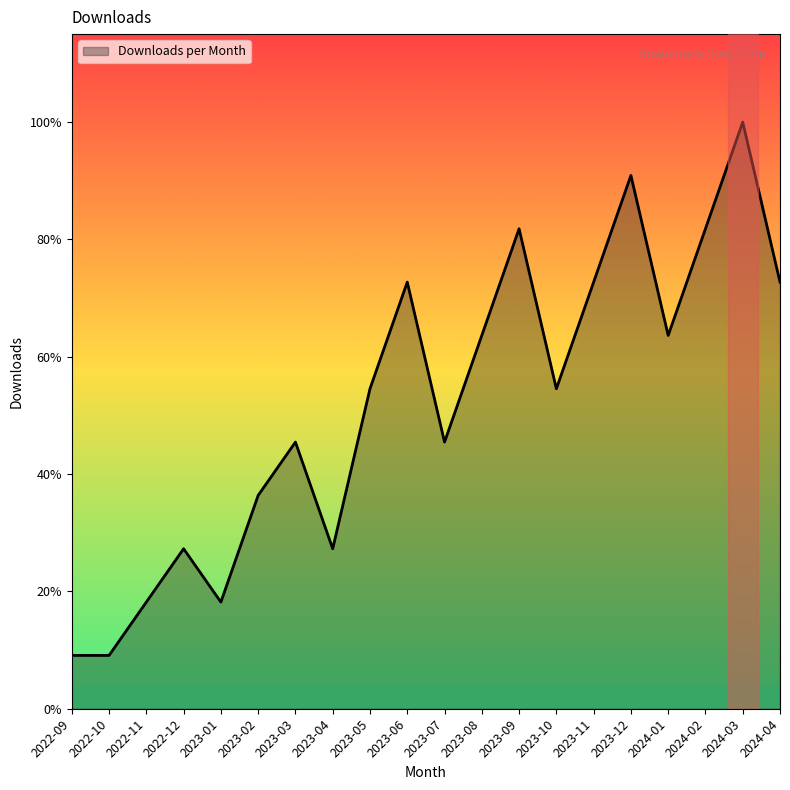

What is the difference between the maximum and minimum values?

10